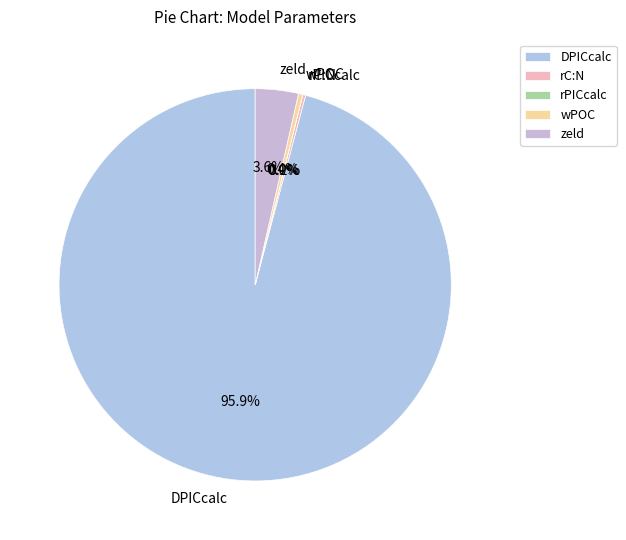

Is there any slice that represents more than half of the pie?

Yes